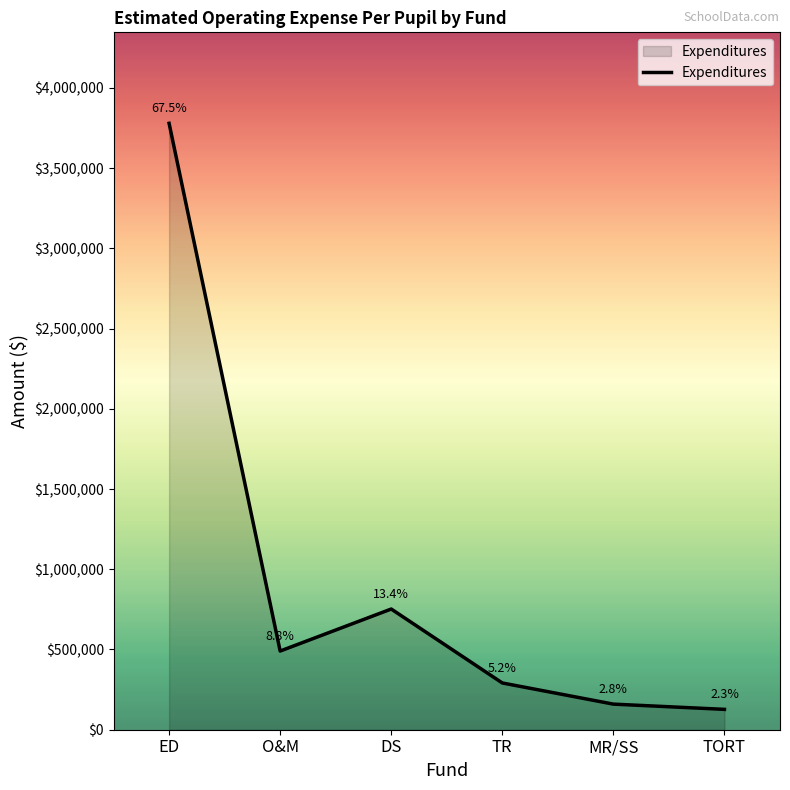

What position from the right is TORT?

1